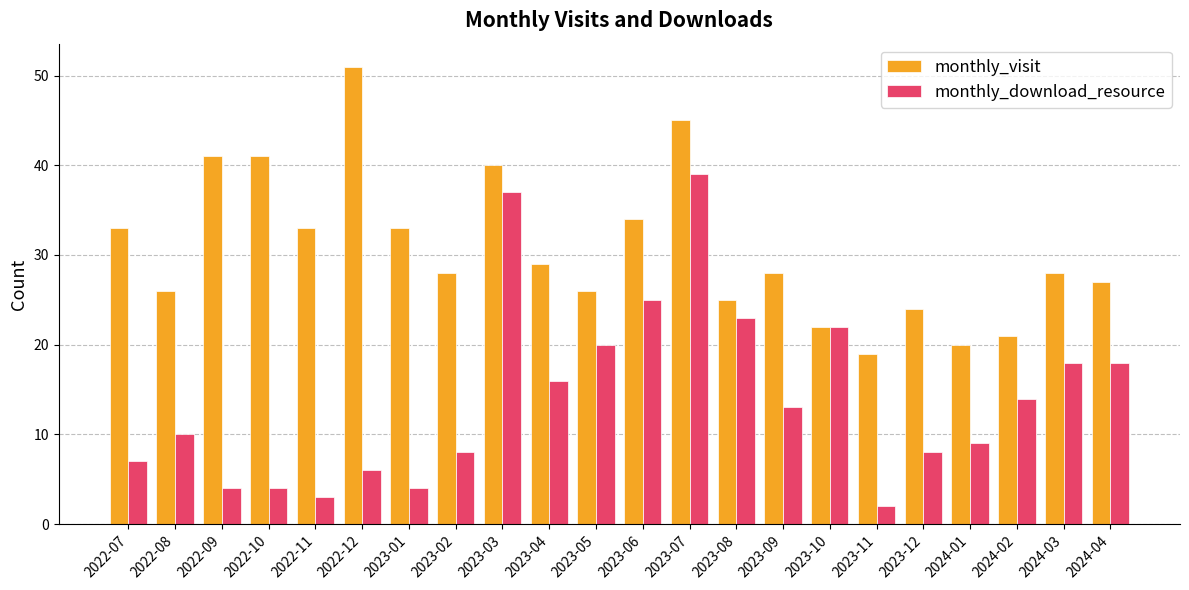

What is the sum of all monthly_visit values?

674